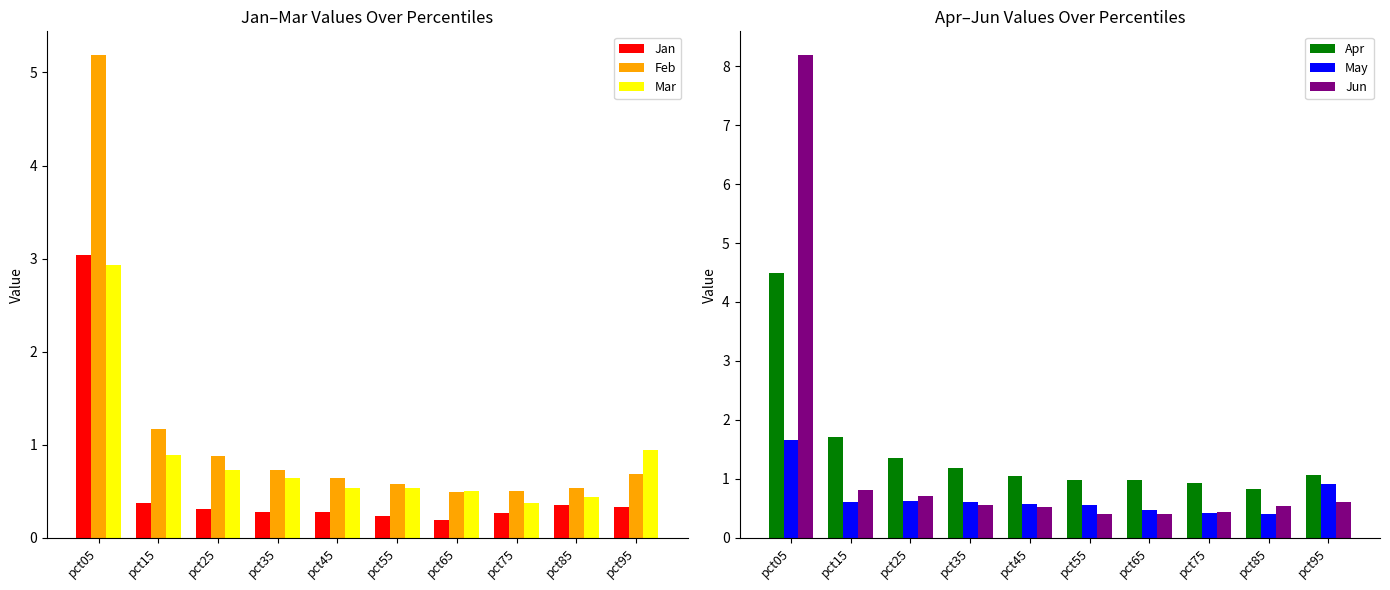

What is the value of the Mar bar at the 1st from the left?

2.9